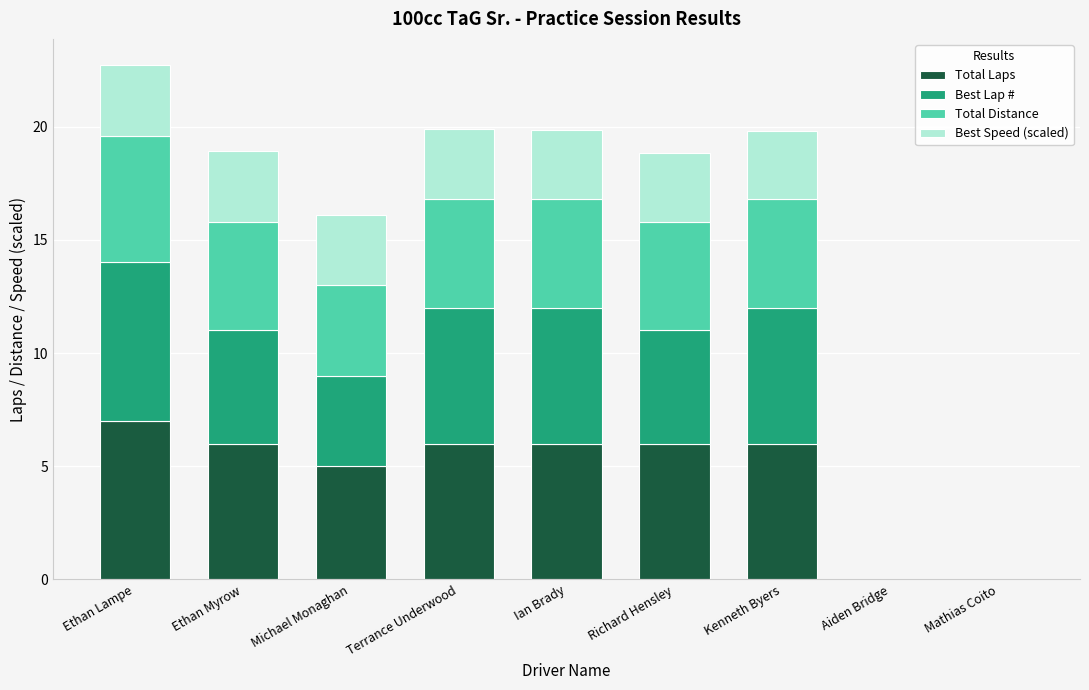

What is the total value across all series at Ethan Lampe?

22.7